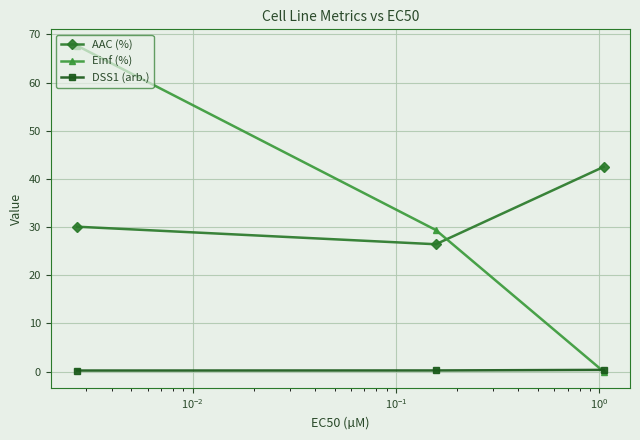

Which series has the widest spread of values?

Einf (%)